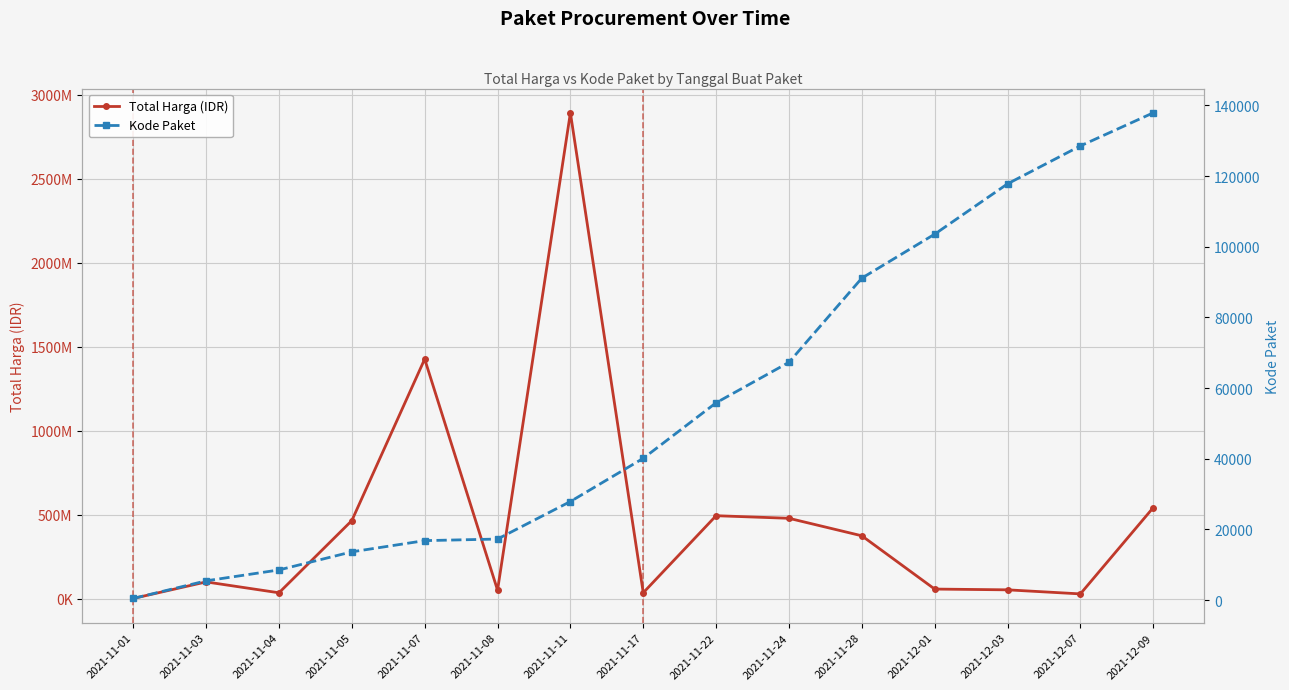

What is the minimum value shown in the chart?

464